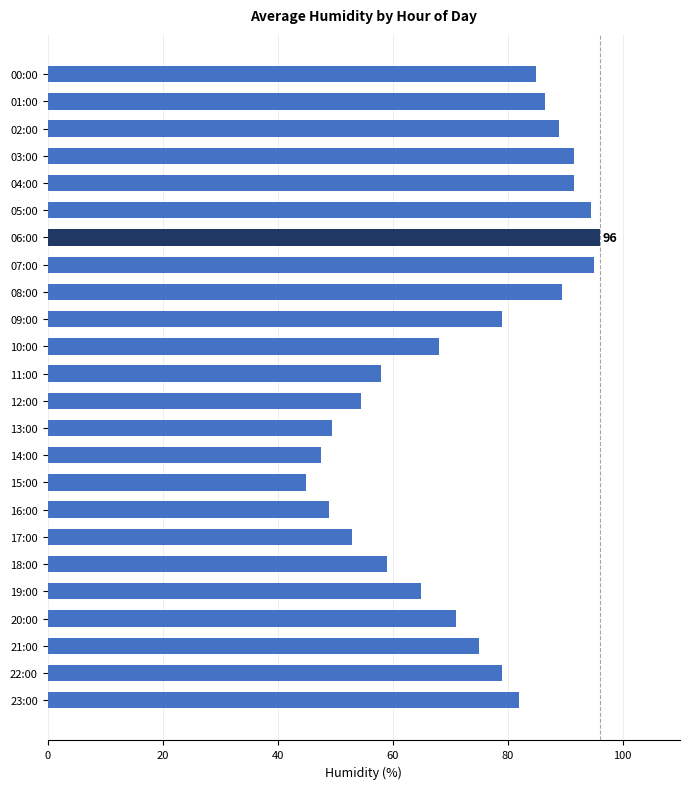

What is the greatest value displayed?

96.0